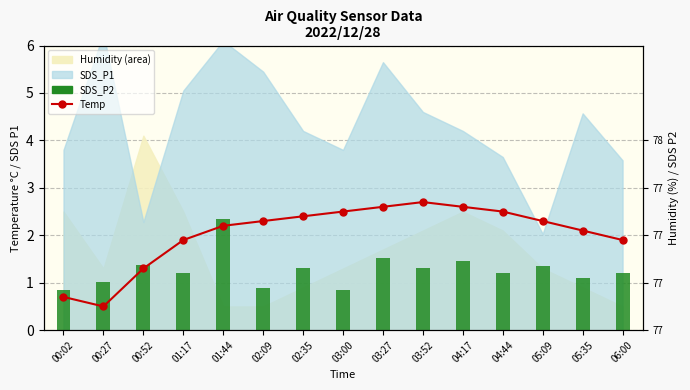

At which category is the sum across all series the highest?

01:44